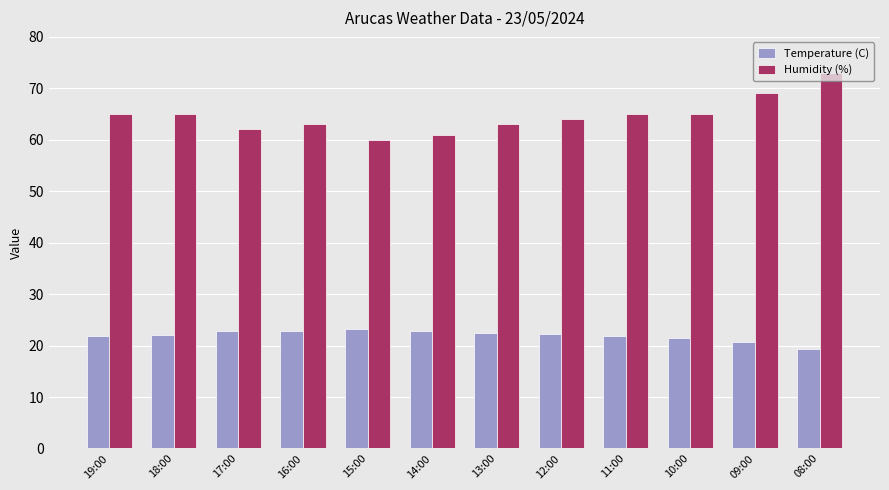

How many bars are there in total?

24